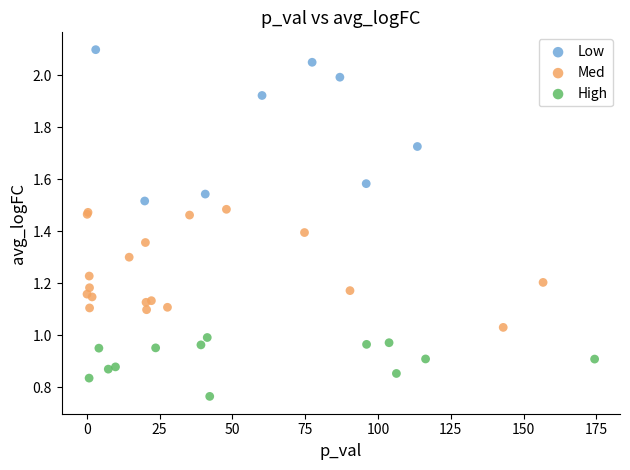

Which series contains the highest Y value?

Low